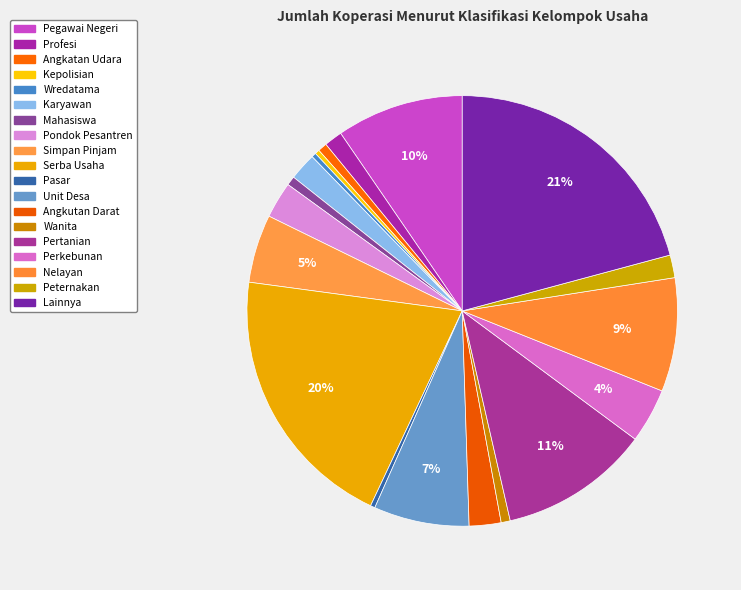

Which slice is the largest?

Lainnya